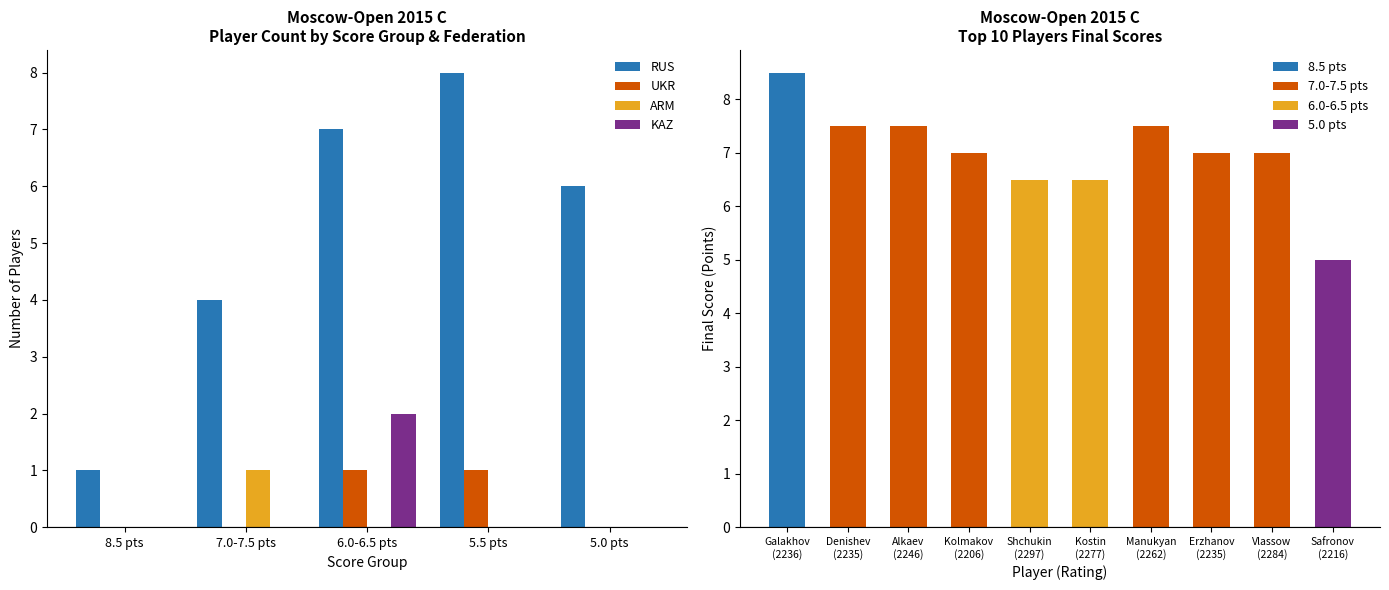

What is the average value of the RUS series?

5